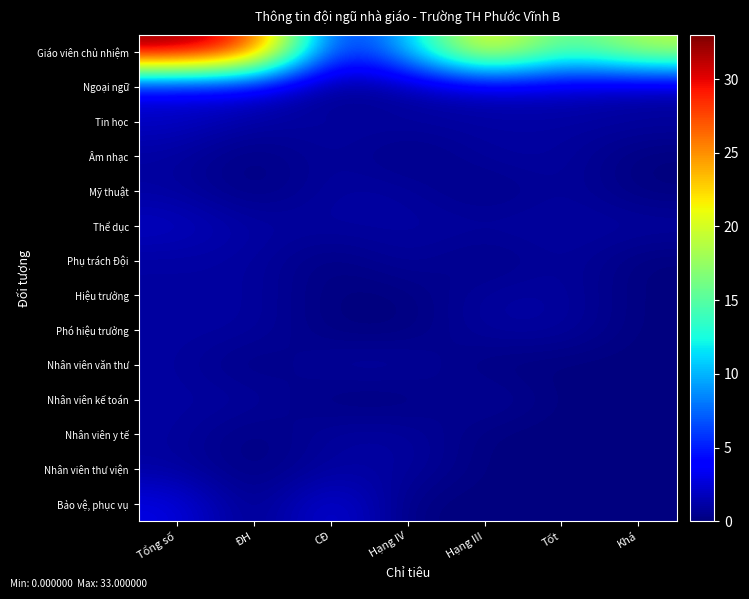

Rank the series at ĐH from highest to lowest value.

Giáo viên chủ nhiệm, Ngoại ngữ, Tin học, Thể dục, Phụ trách Đội, Hiệu trưởng, Phó hiệu trưởng, Nhân viên kế toán, Âm nhạc, Mỹ thuật, Nhân viên văn thư, Nhân viên y tế, Nhân viên thư viện, Bảo vệ, phục vụ